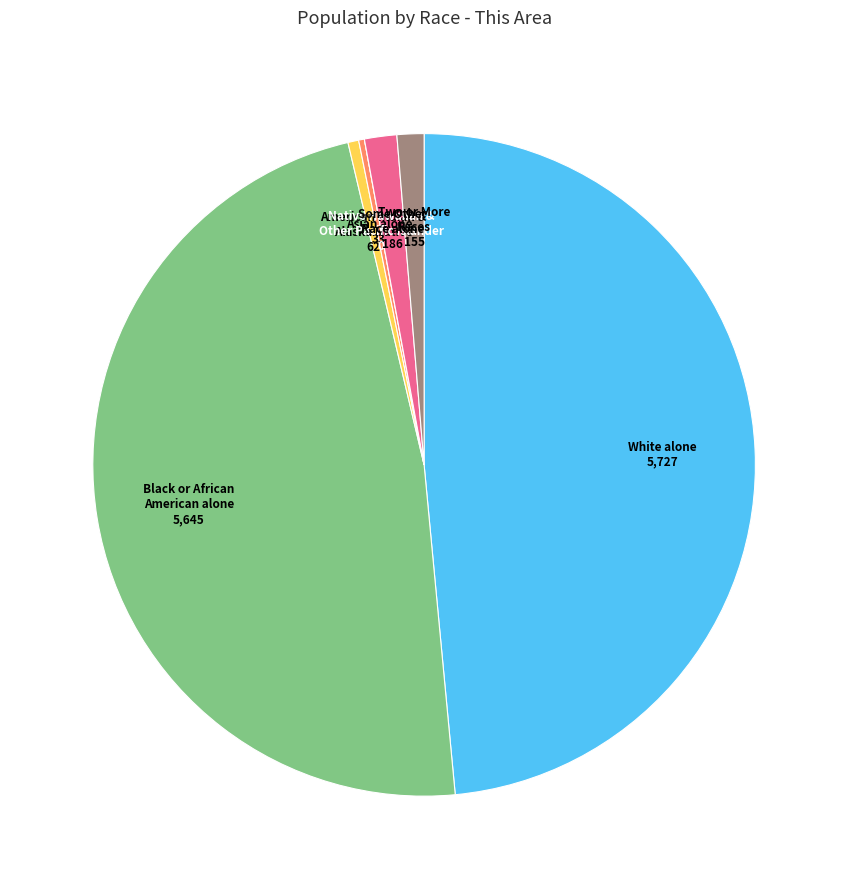

Which has a higher value, White alone or Asian alone?

White alone